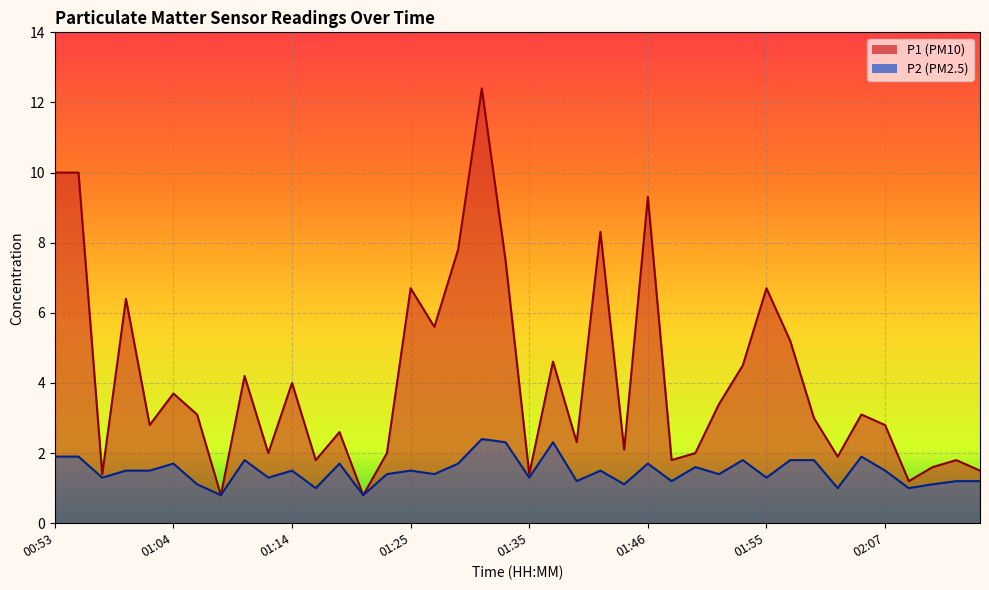

True or false: P1 and P2 cross at least once.

False